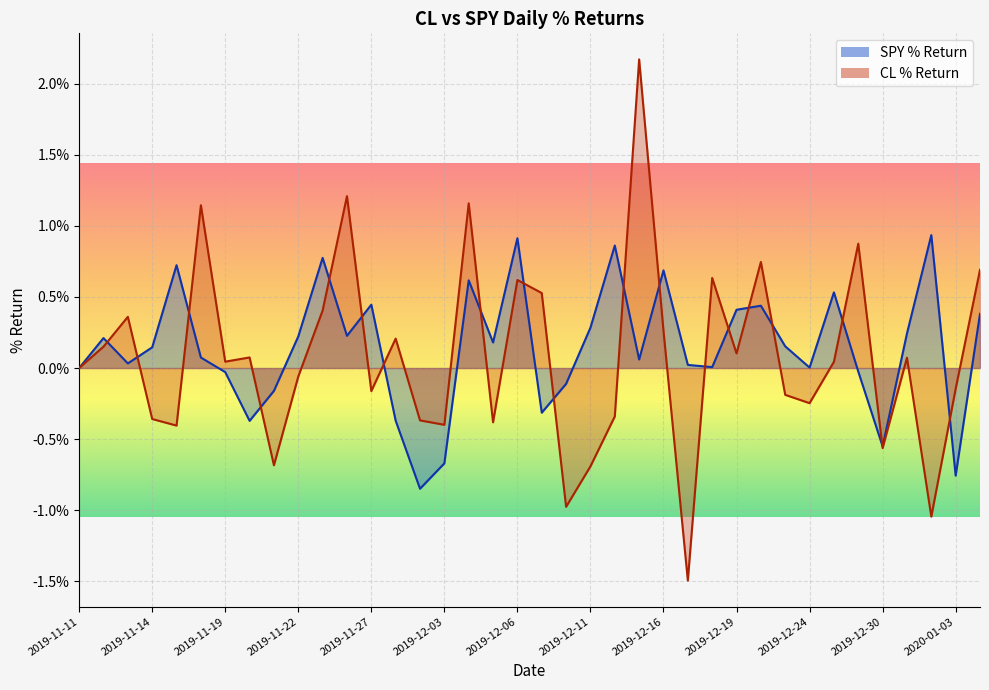

Which label corresponds to the largest value in the chart?

2019-12-13